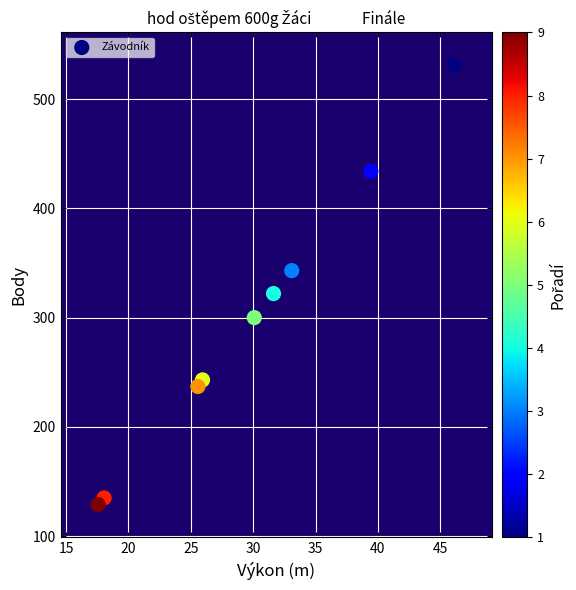

What is the range of Y values (max minus min)?

402